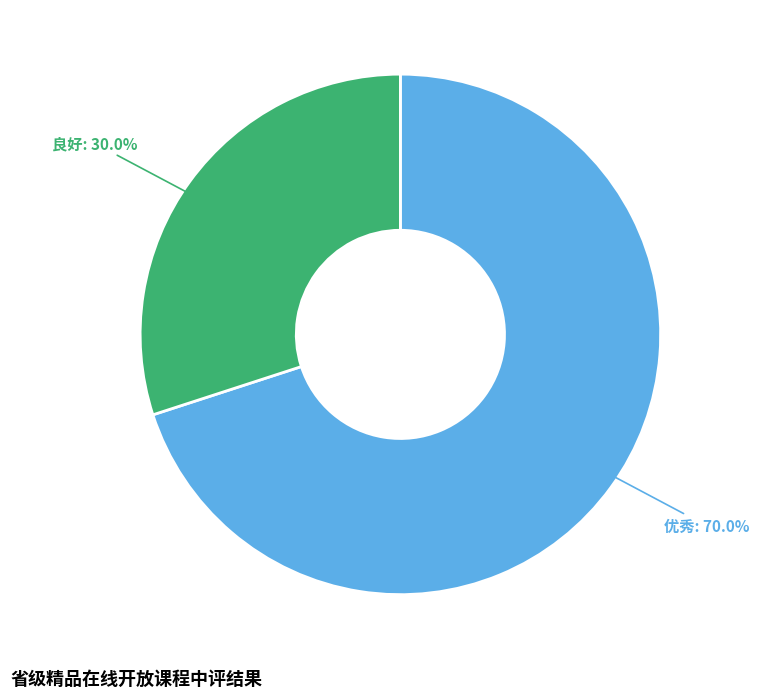

Is there any slice that represents more than half of the pie?

Yes